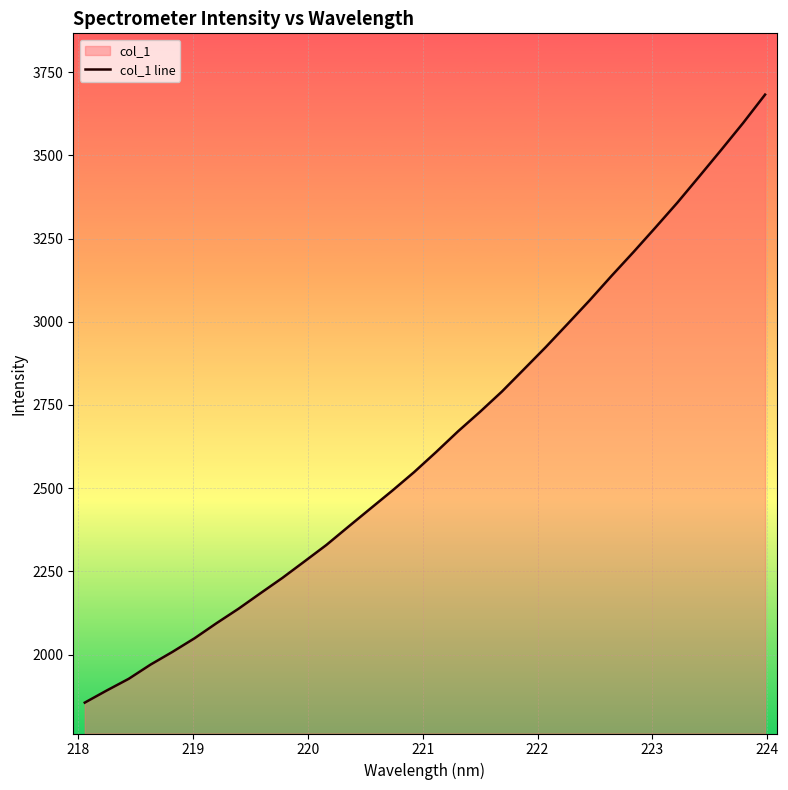

What is the maximum value shown in the chart?

3682.3